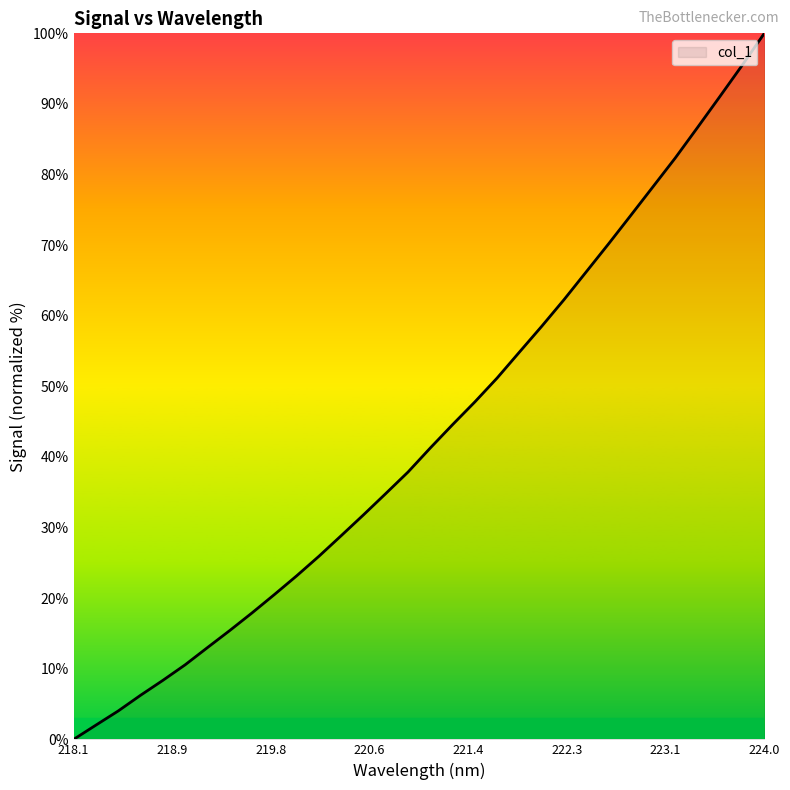

How many lines are shown in the chart?

1